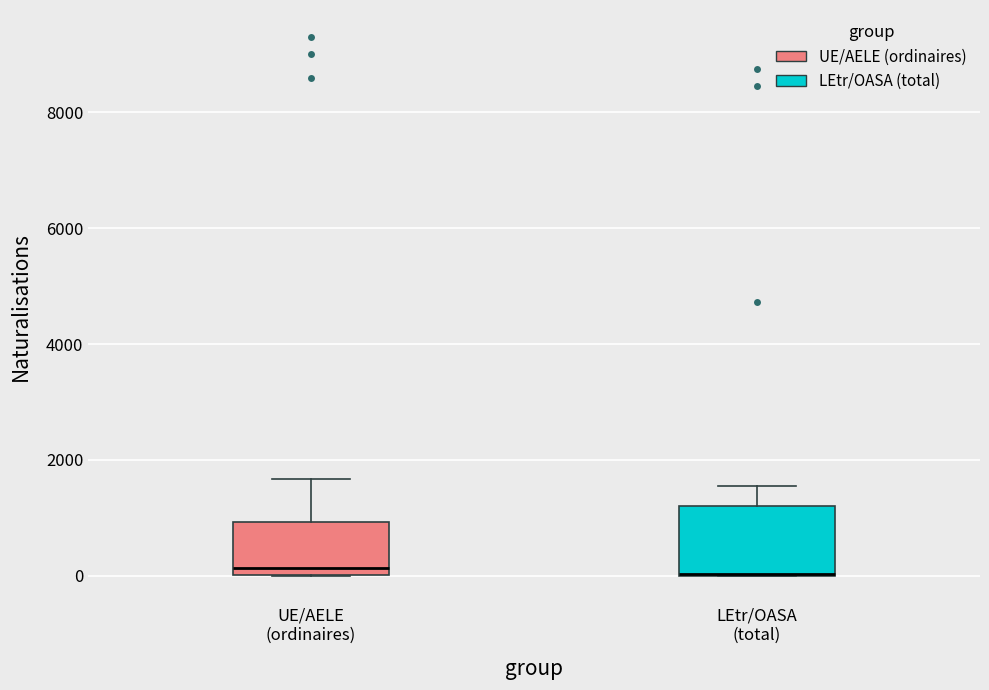

Reading left to right, transcribe this box plot: for each box, give where its median line is, the range the box spans, and where its two whiskers end, as read against the y-axis. The values are not printed on the chart, so give them approximately, as read against the axis.

UE/AELE (ordinaires): median 200, box 0 to 1000, whiskers 0 to 1600
LEtr/OASA (total): median 0 (drawn on the box's lower edge), box 0 to 1200, whiskers 0 to 1600